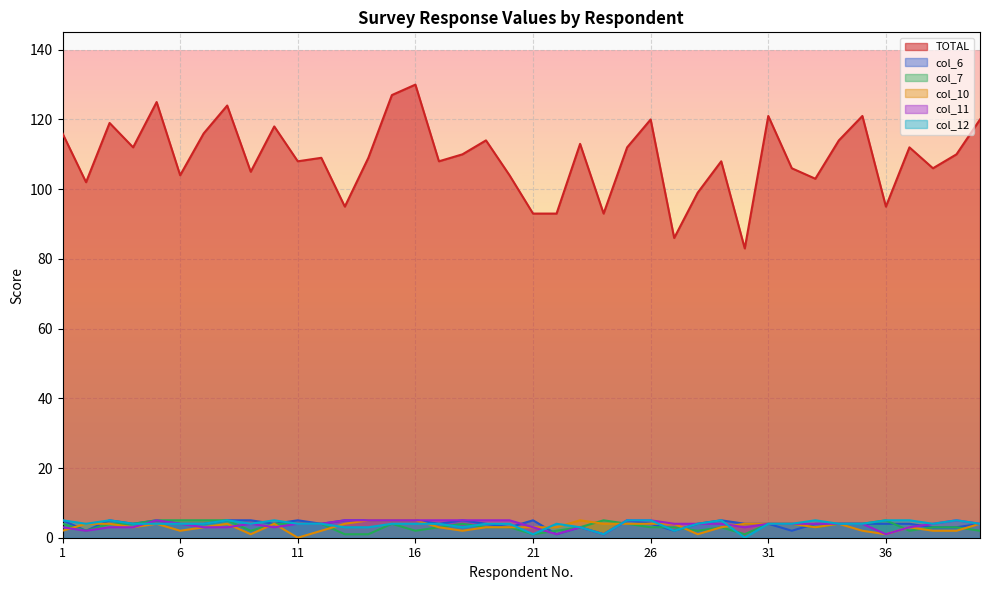

How many lines are shown in the chart?

6